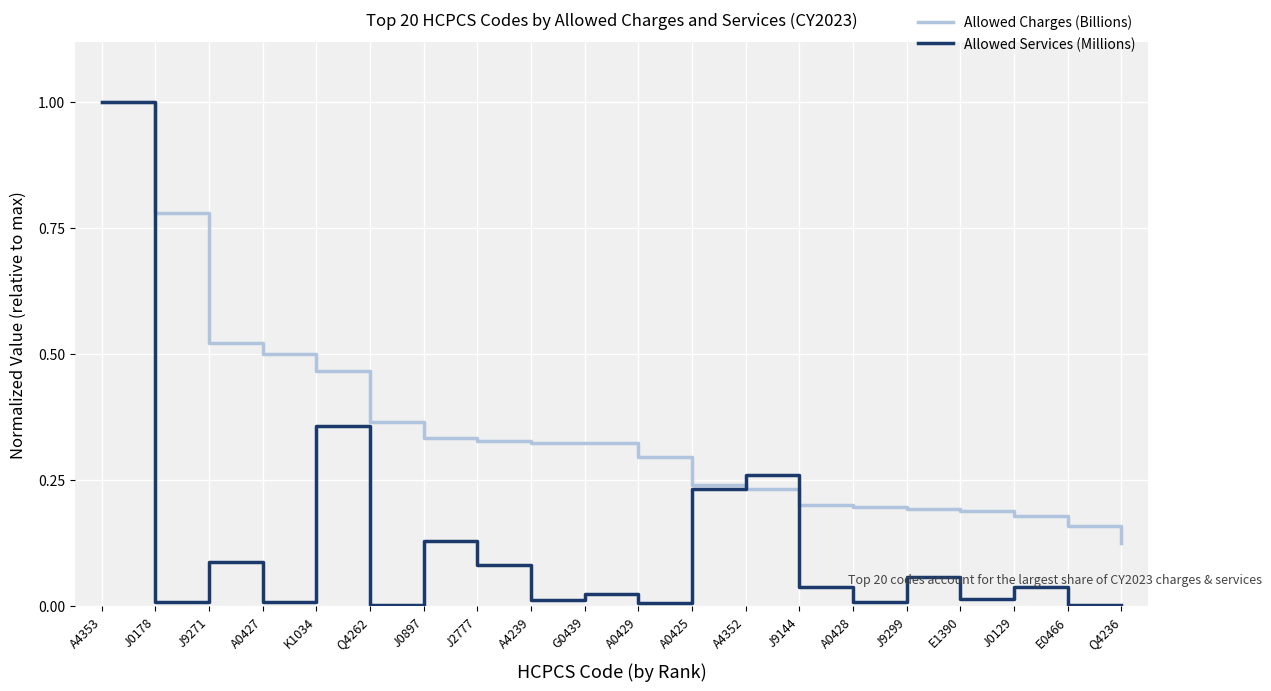

Which series has the largest total across all categories?

Allowed Charges (Billions)